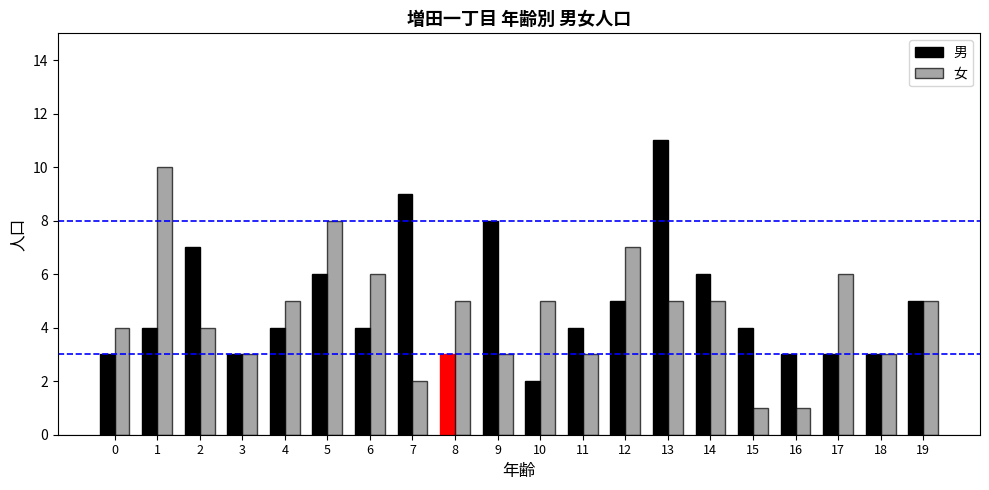

At which category is the sum across all series the highest?

13